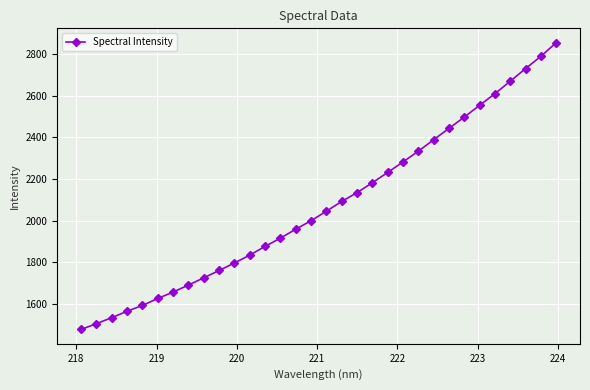

How many categories are shown in the chart?

32